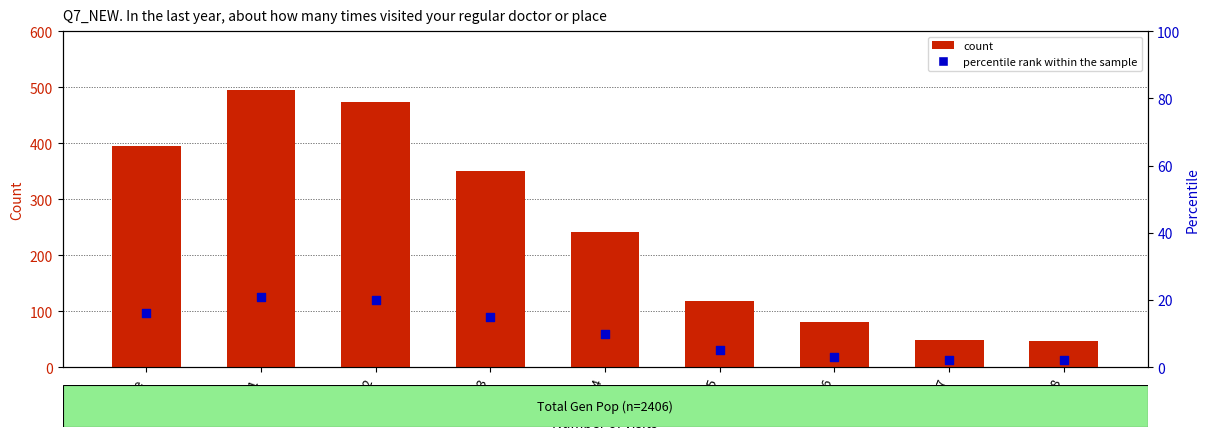

What are all the series names shown in the legend?

count, percentile rank within the sample